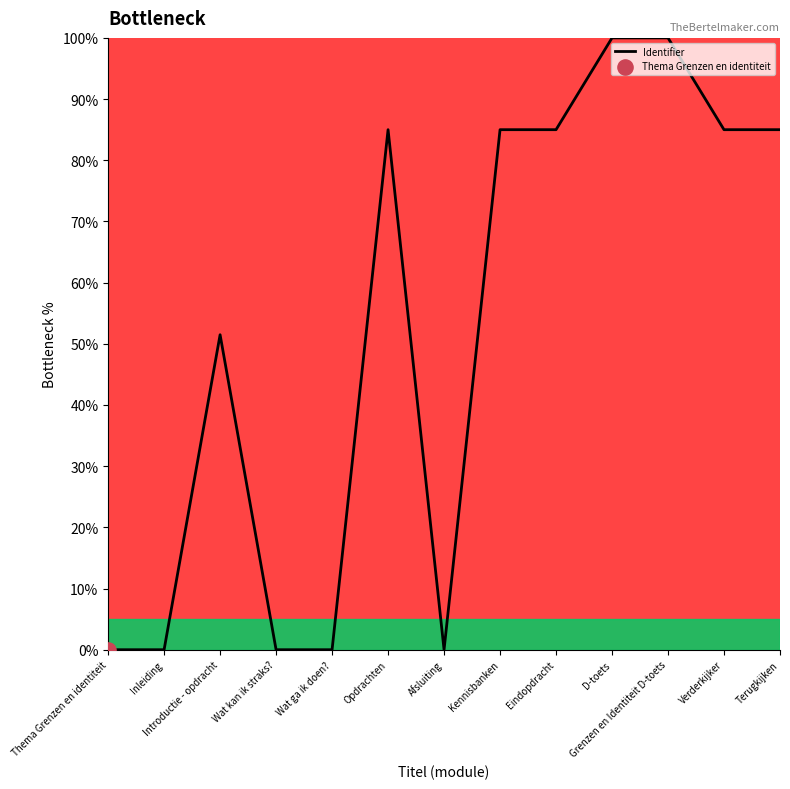

What is the change in value from Thema Grenzen en identiteit to Introductie - opdracht?

+51.5